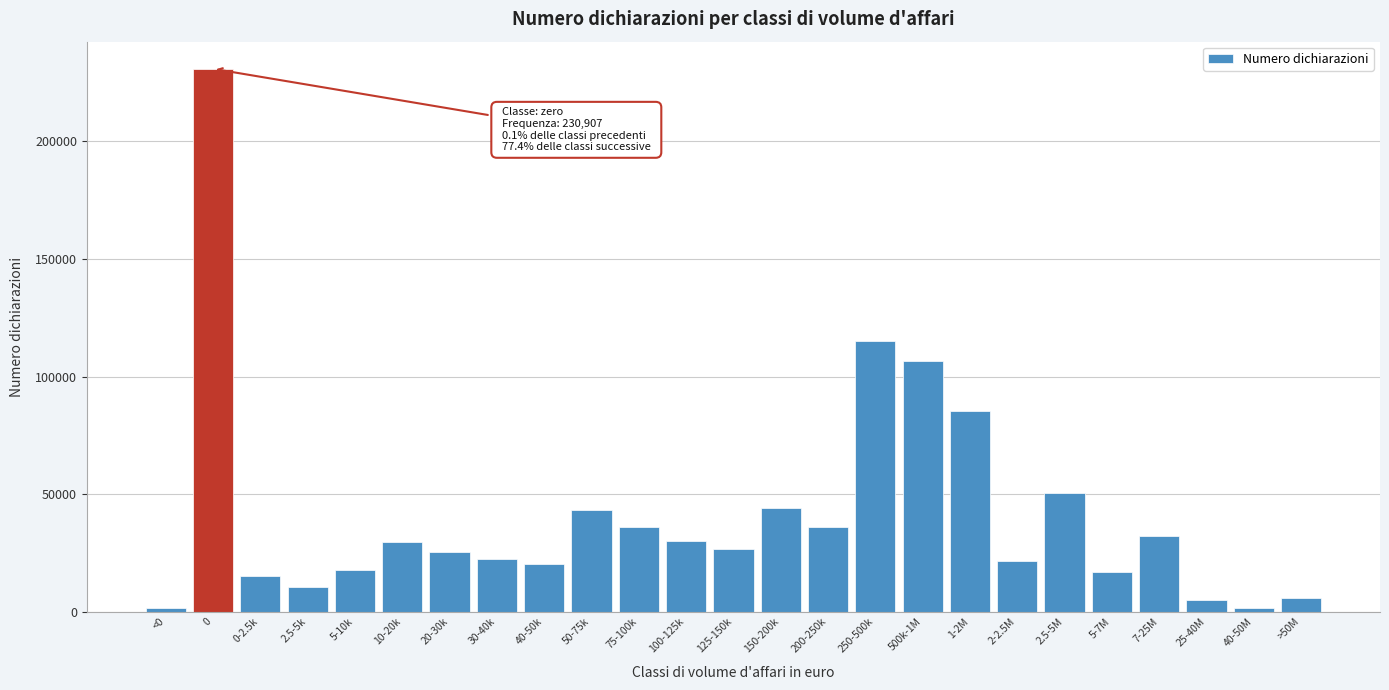

The value at 30-40k is 10715. True or false?

False